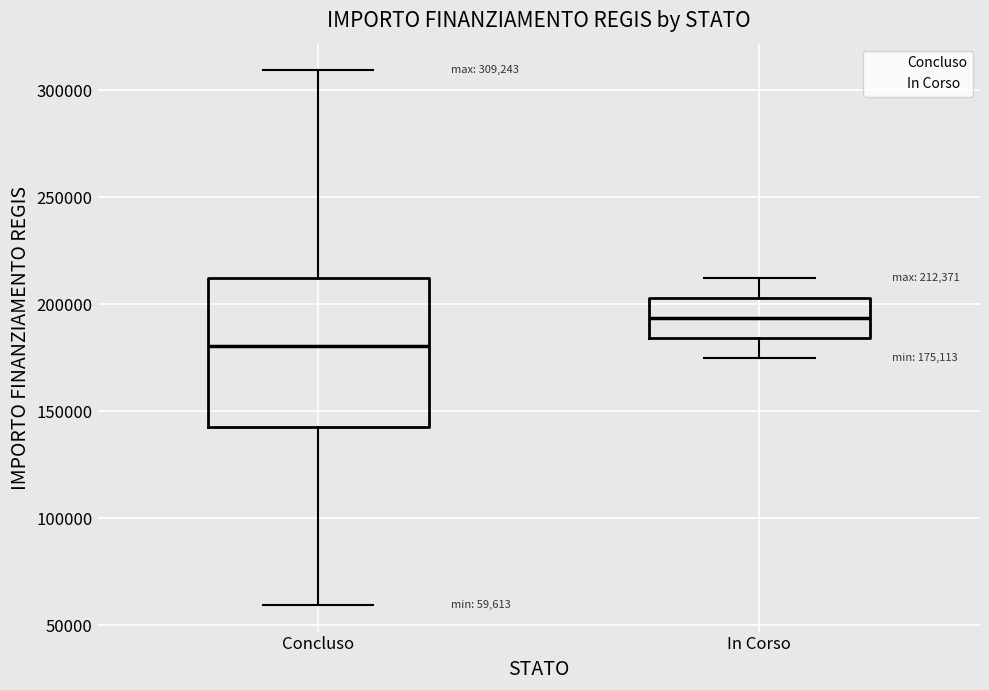

Comparing the boxes themselves (not the whiskers), which one is the tallest?

Concluso